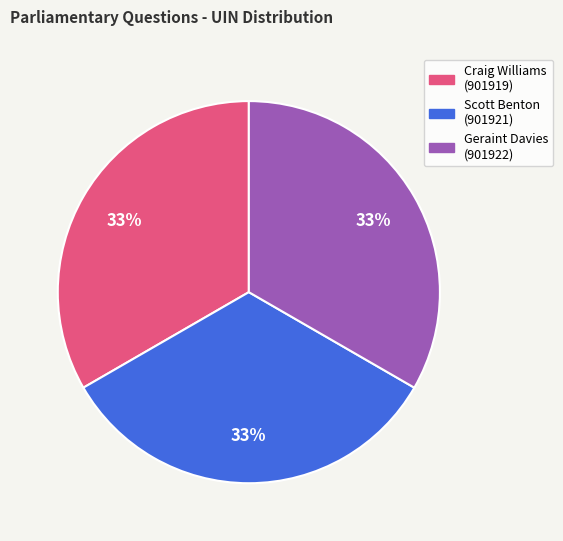

Is it true that Scott Benton (901921) is 48% of the pie?

False